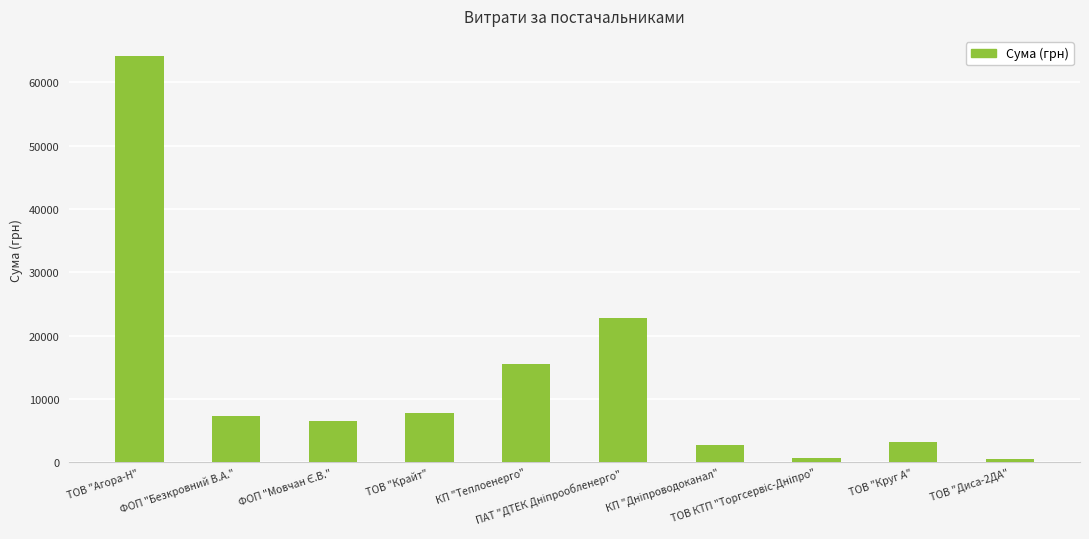

What is the difference between the maximum and minimum values?

63672.7